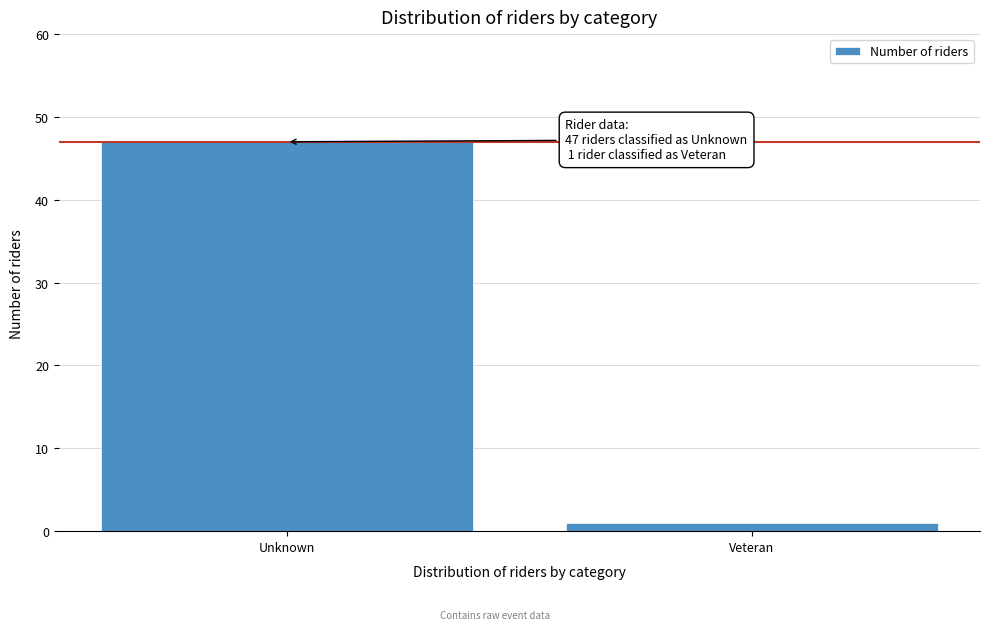

Reading right to left, list all the values displayed in this chart.

1	47